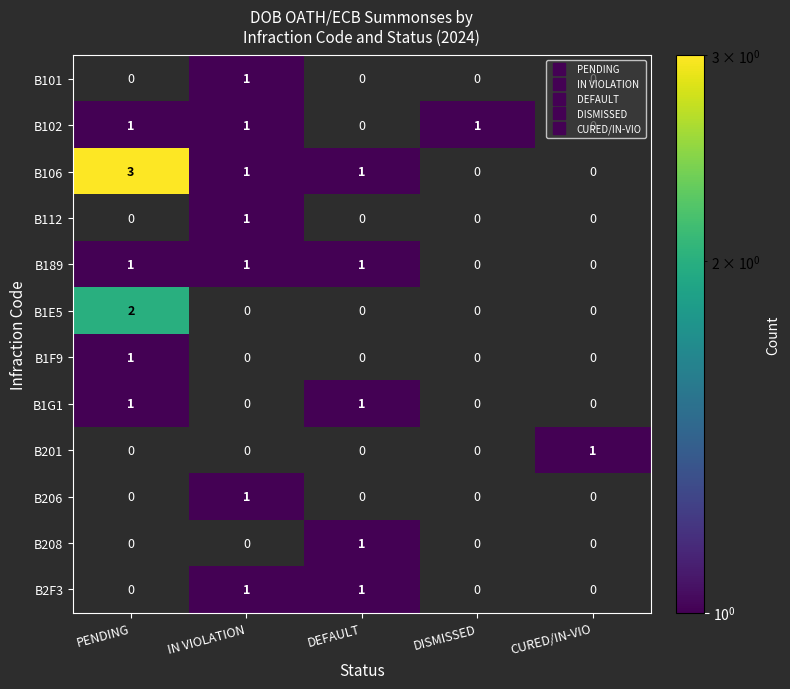

Which category has the highest value across all series?

PENDING